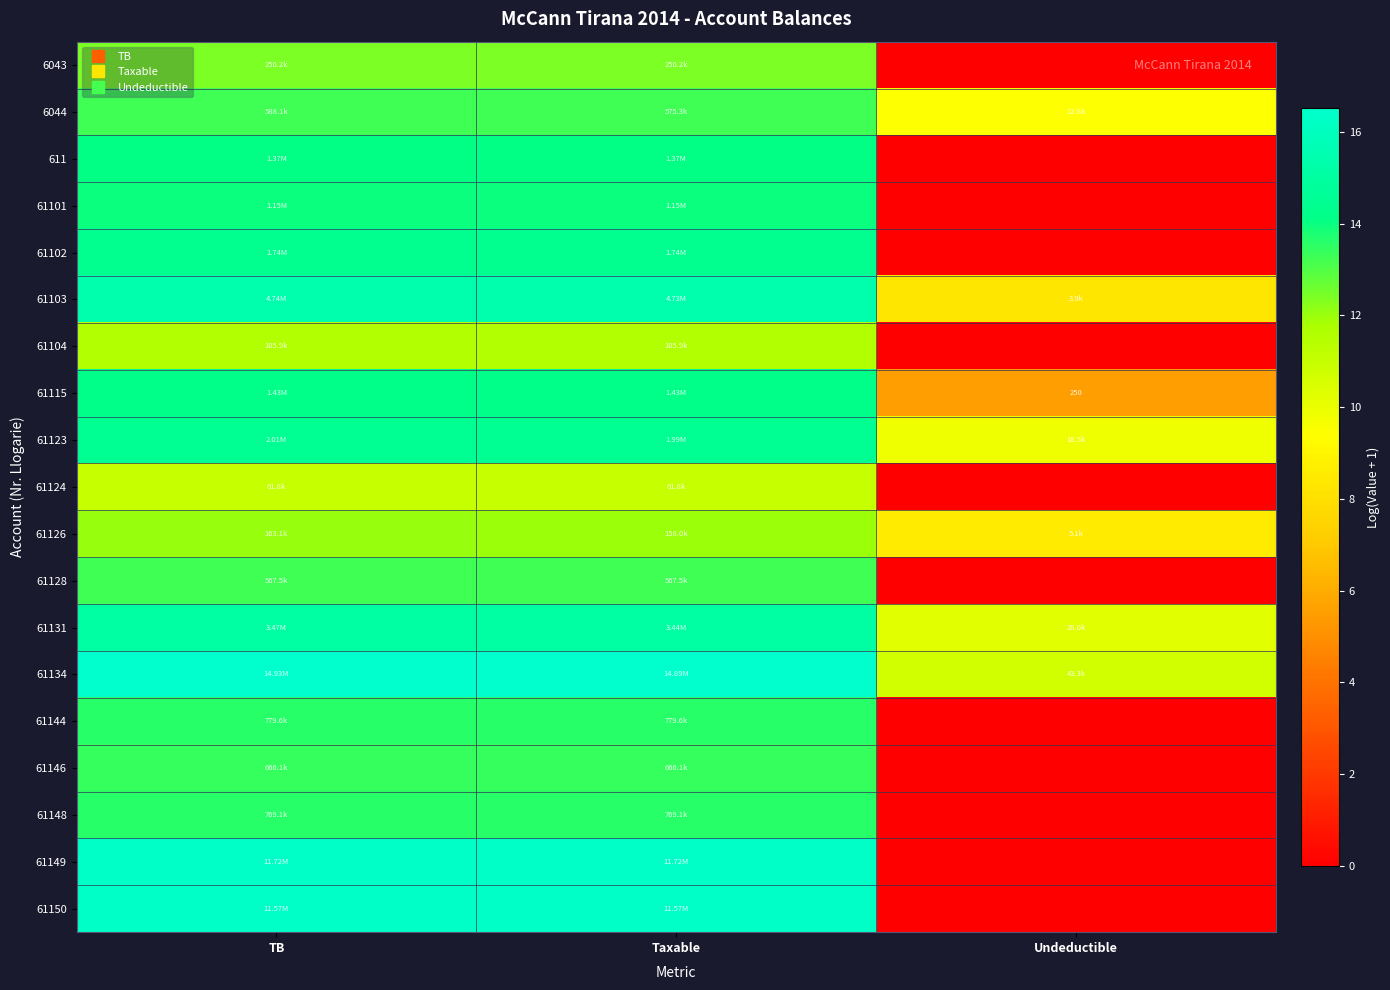

What is the maximum value shown in the chart?

16.5